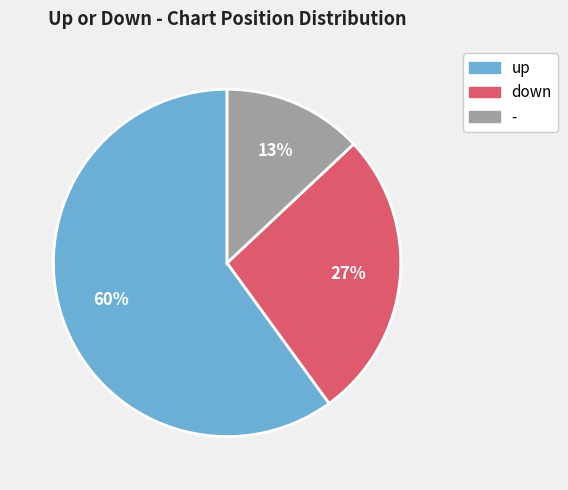

Is it true that up is 60% of the pie?

True